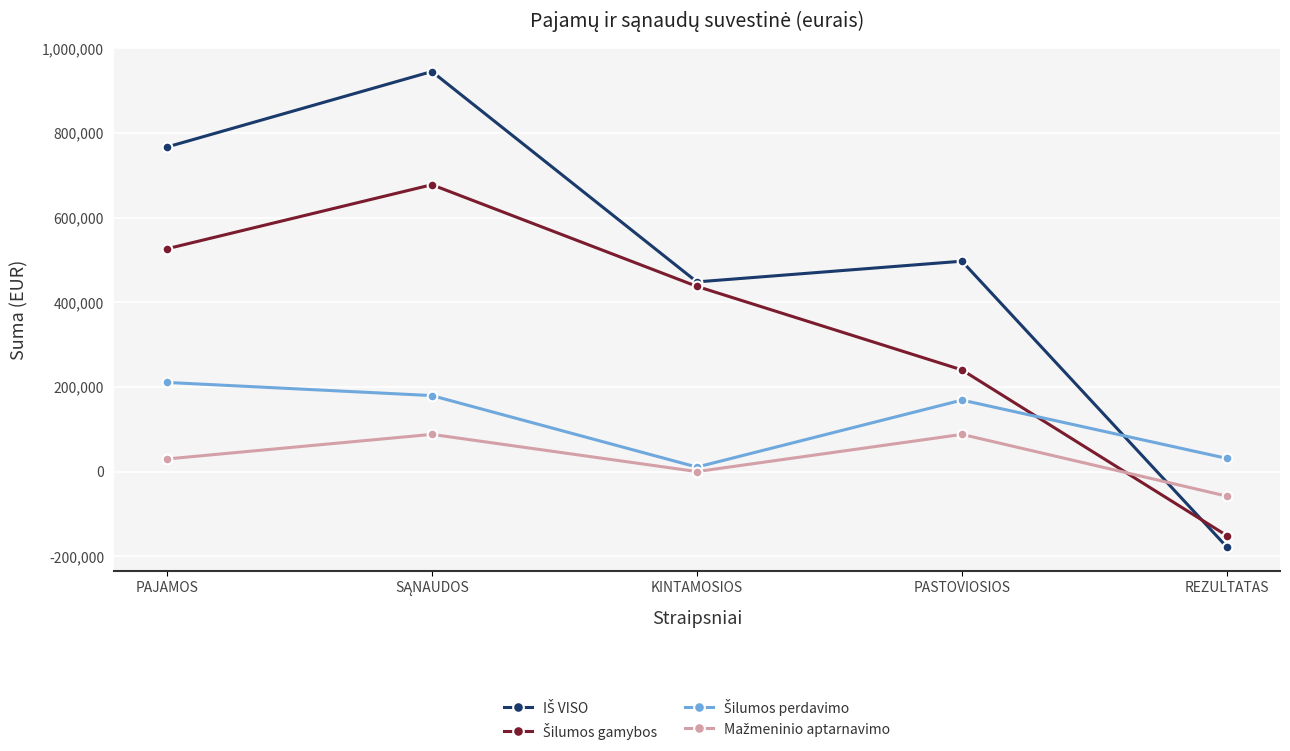

What is the label of the 5th point from the right?

PAJAMOS